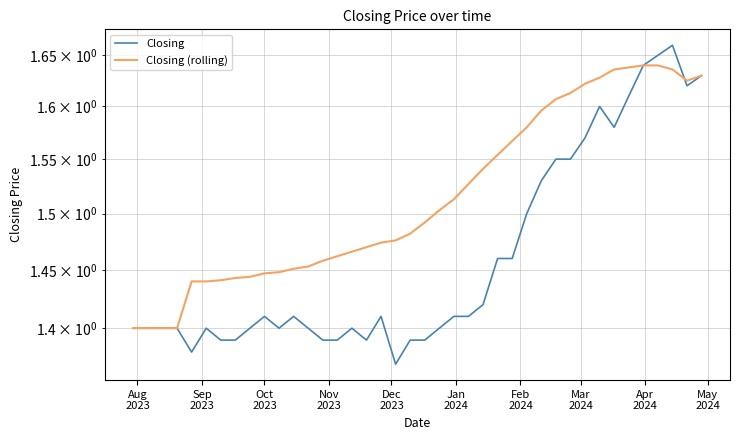

How many intersections are there between Closing (rolling) and Closing?

1